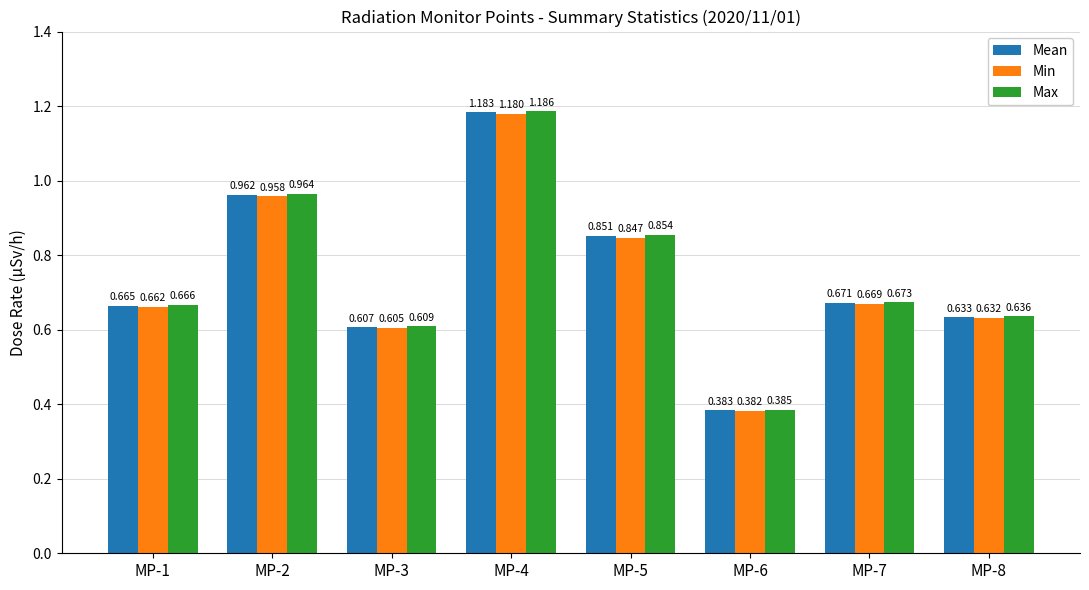

List the series in order of their overall mean, highest first.

Max, Mean, Min